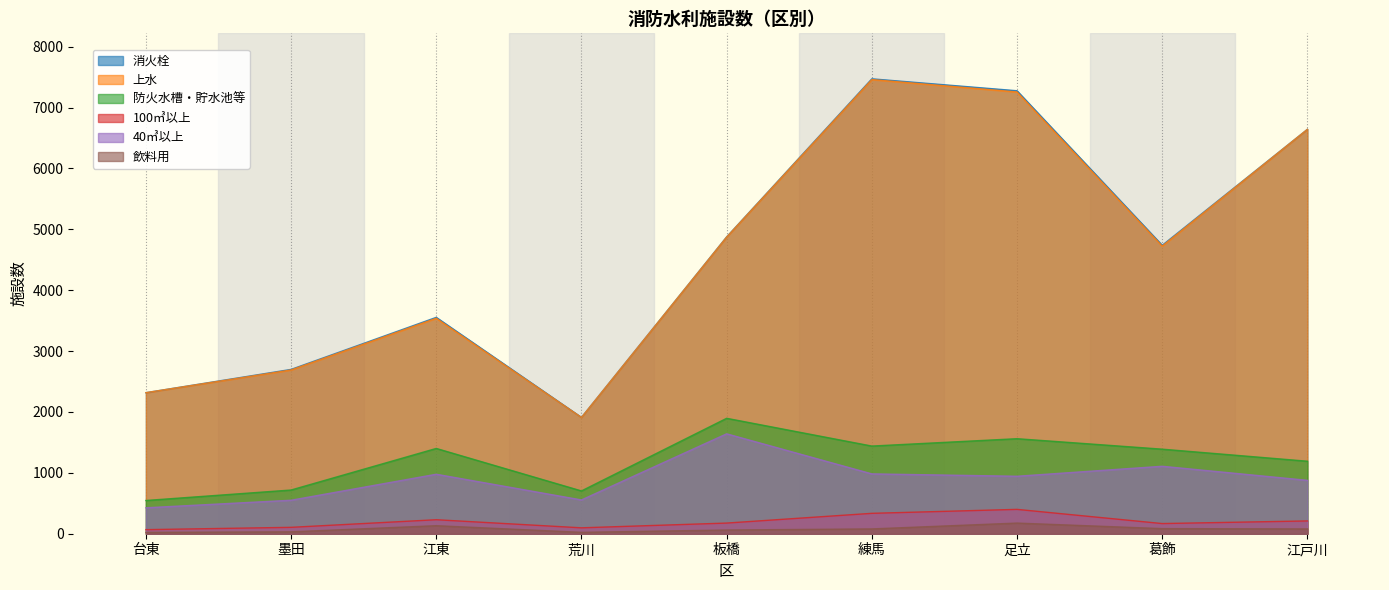

What is the difference between the maximum and minimum values in the 100㎥以上 series?

333